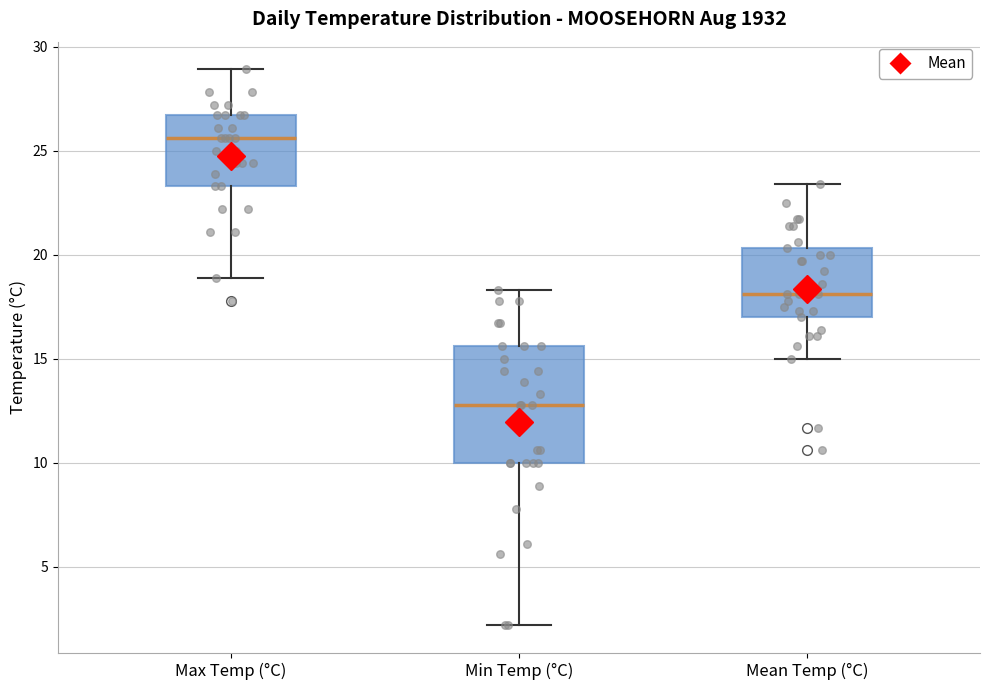

Which box is the tallest, from its lower edge to its upper edge?

Min Temp (°C)